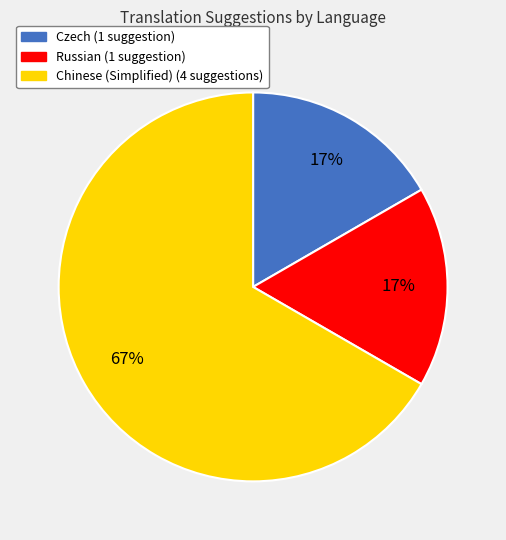

To the nearest percent, what is the difference between the largest and smallest slice percentages?

50%